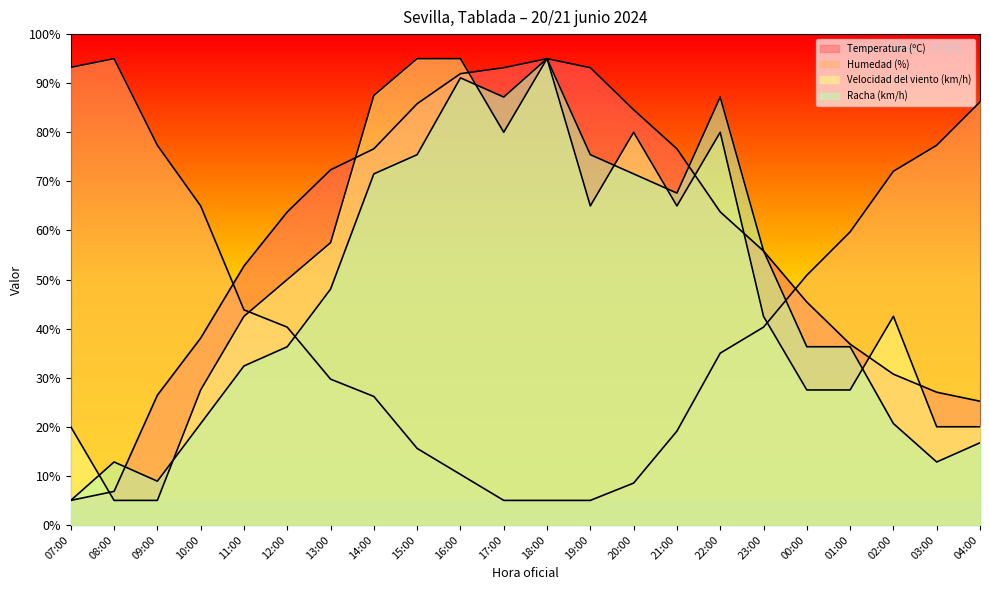

Which series has the widest spread of values?

Temperatura (ºC)